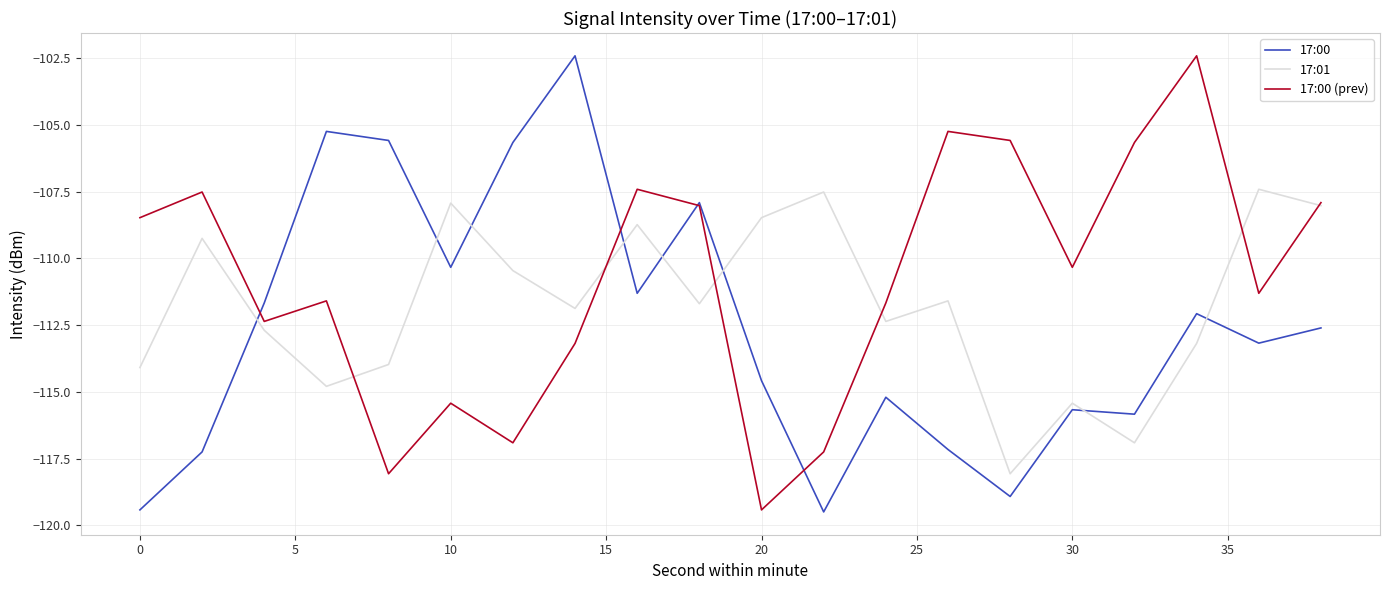

Reading left to right, extract all data points from this chart.

17:00: -119.4	-117.3	-111.7	-105.2	-105.6	-110.3	-105.7	-102.4	-111.3	-107.9	-114.6	-119.5	-115.2	-117.2	-118.9	-115.7	-115.8	-112.1	-113.2	-112.6
17:01: -114.1	-109.3	-112.7	-114.8	-114.0	-107.9	-110.5	-111.9	-108.7	-111.7	-108.5	-107.5	-112.4	-111.6	-118.1	-115.4	-116.9	-113.2	-107.4	-108.0
17:00 (prev): -108.5	-107.5	-112.4	-111.6	-118.1	-115.4	-116.9	-113.2	-107.4	-108.0	-119.4	-117.3	-111.7	-105.2	-105.6	-110.3	-105.7	-102.4	-111.3	-107.9